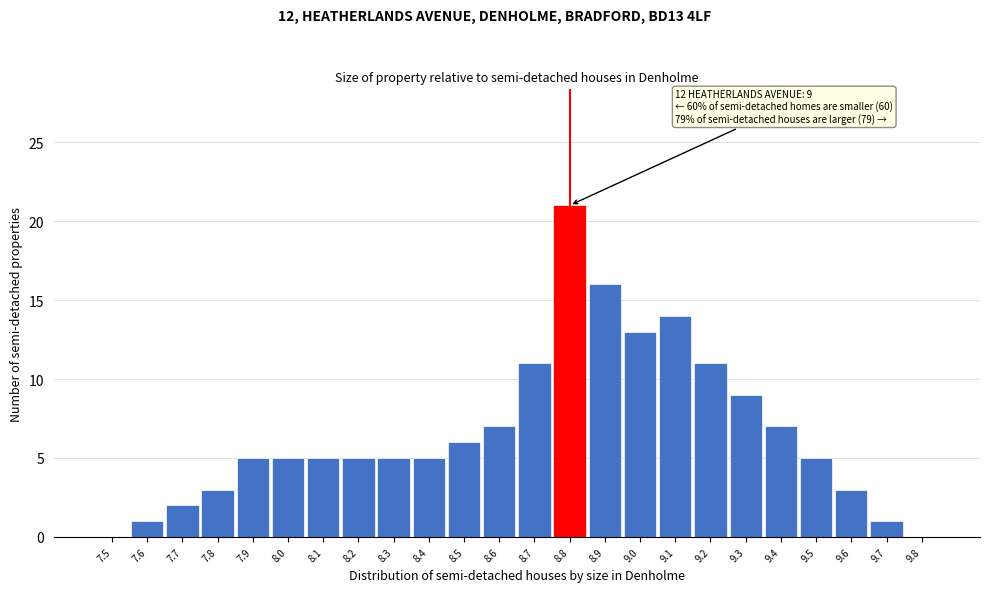

Which range on the x-axis has the tallest bar?

8.75 to 8.85